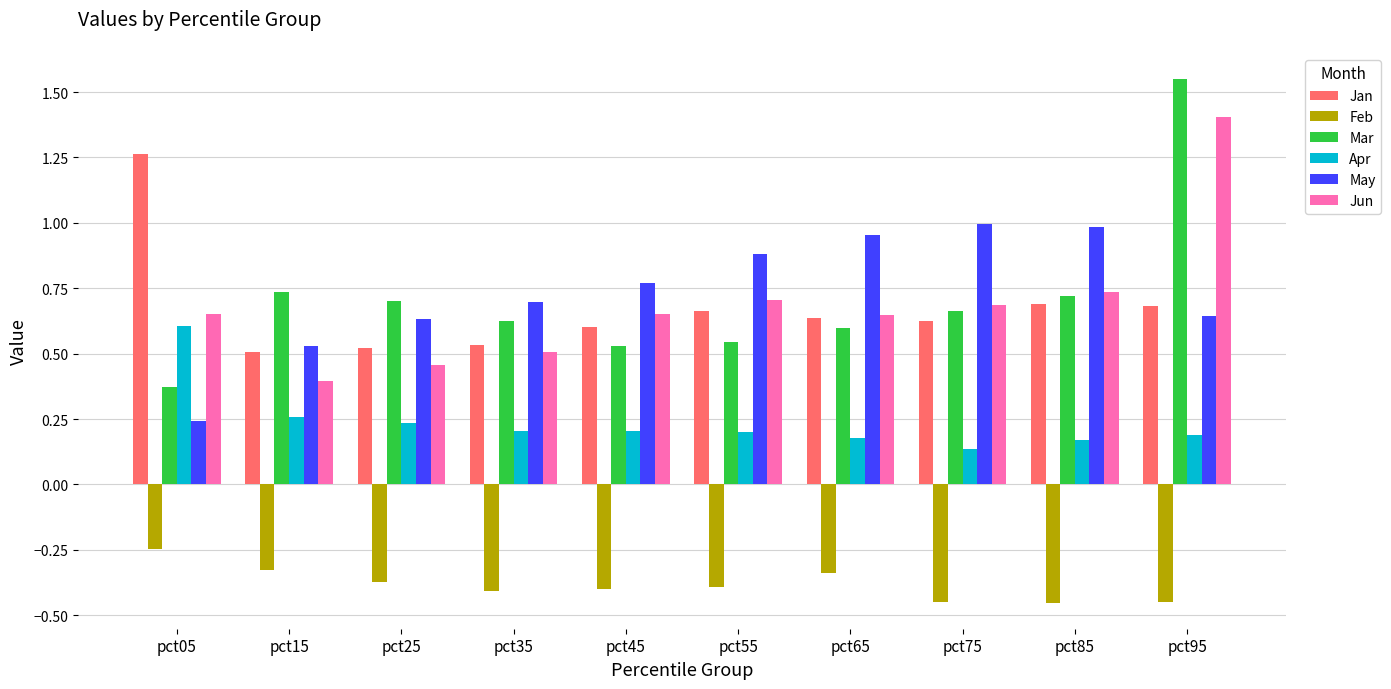

List the series in order of their peak value, lowest first.

Feb, Apr, May, Jan, Jun, Mar